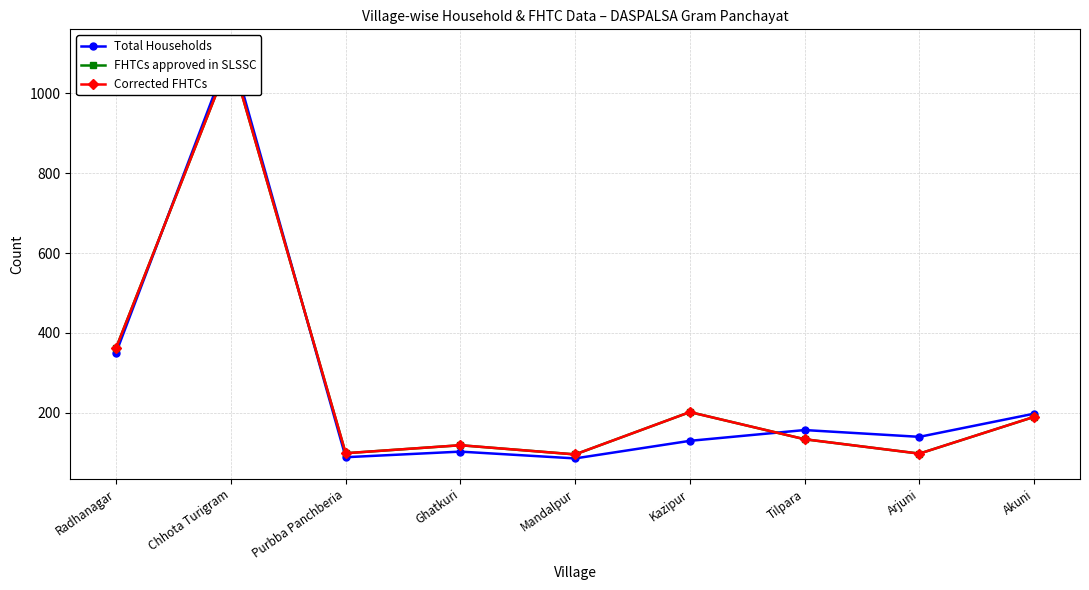

How many values in the Corrected FHTCs series exceed 134?

4